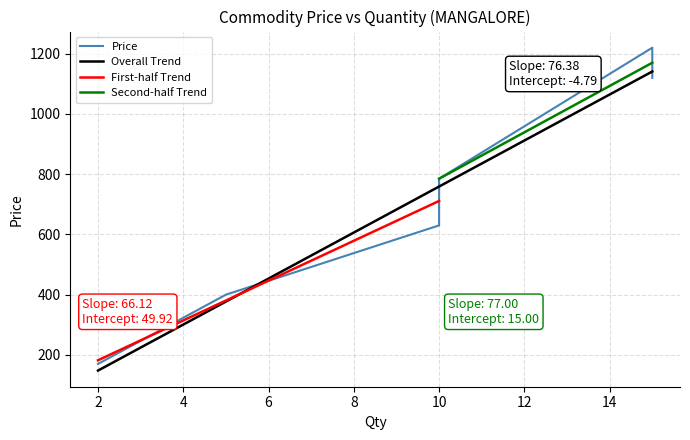

True or false: there are more than 2 points higher than both neighbors.

False